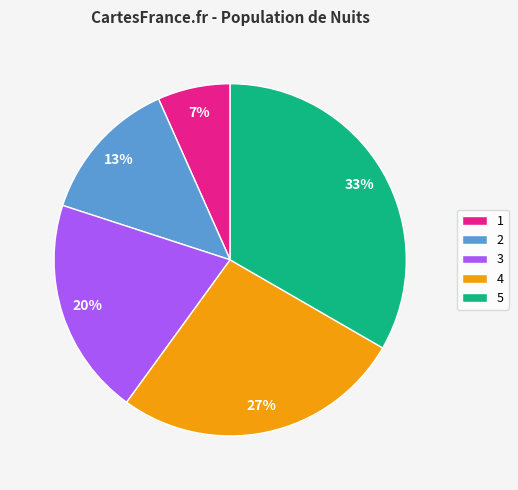

Is 4 the majority of the pie?

No